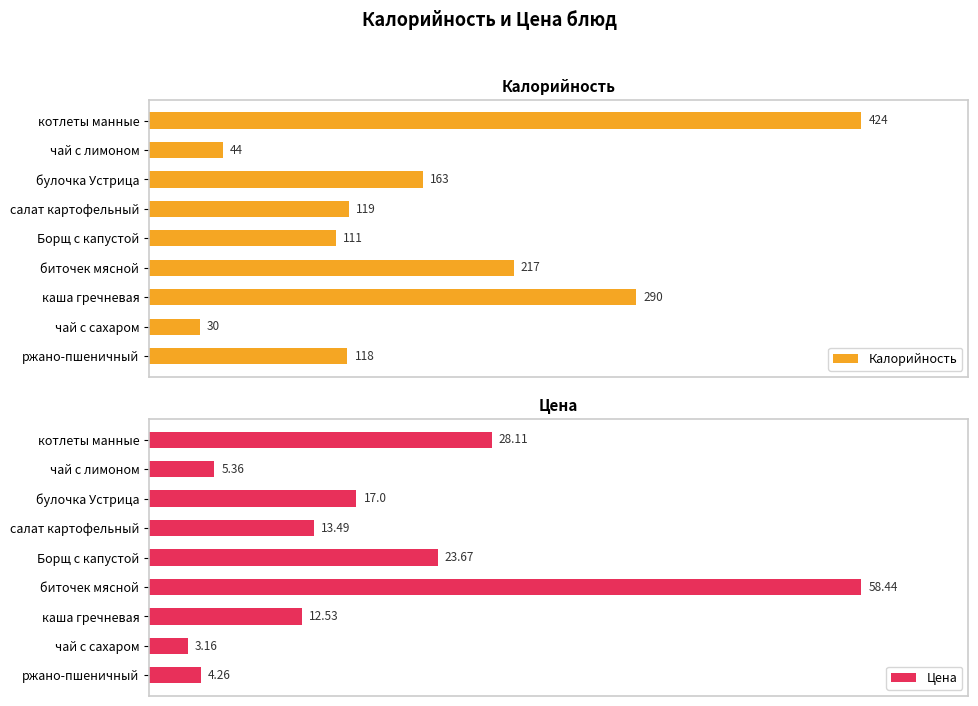

How many bars are there in total?

18